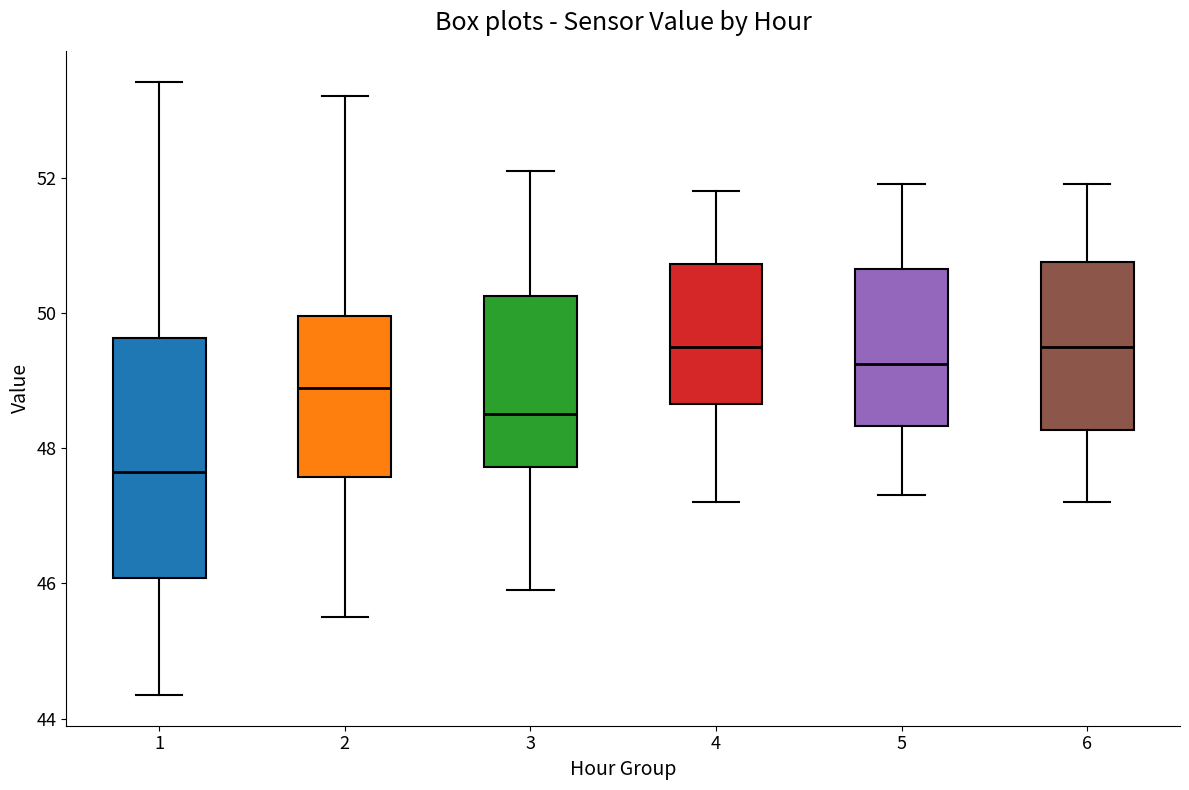

Which box's median line is the lowest?

1